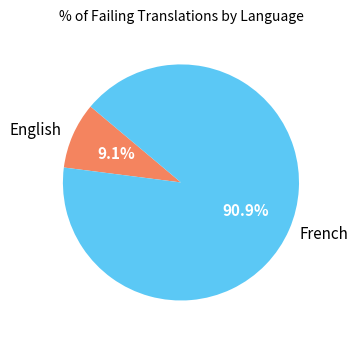

Does English account for over 50% of the chart?

No